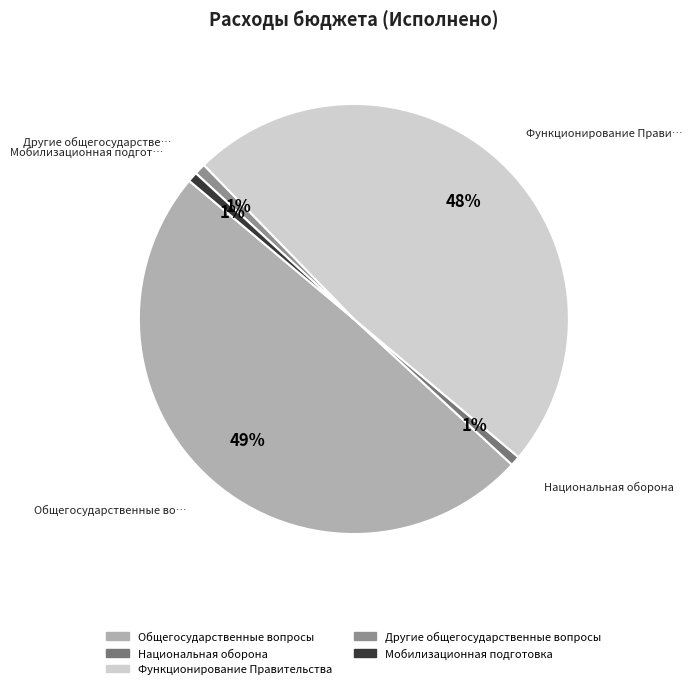

The Другие общегосударственные вопросы slice represents 1% of the pie. True or false?

True